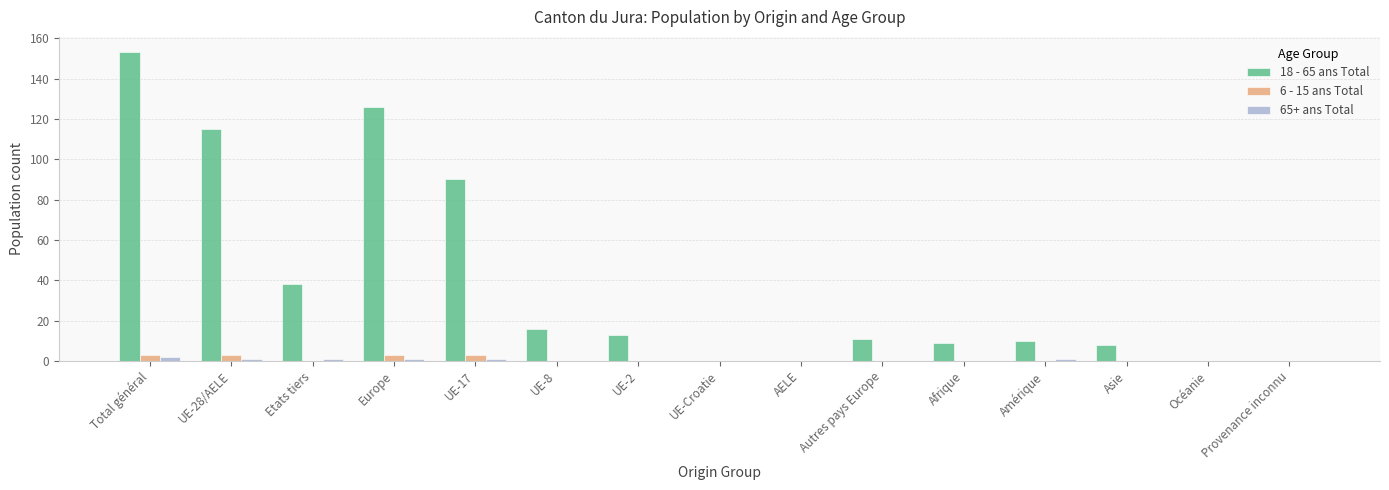

At which category is the sum across all series the highest?

Total général